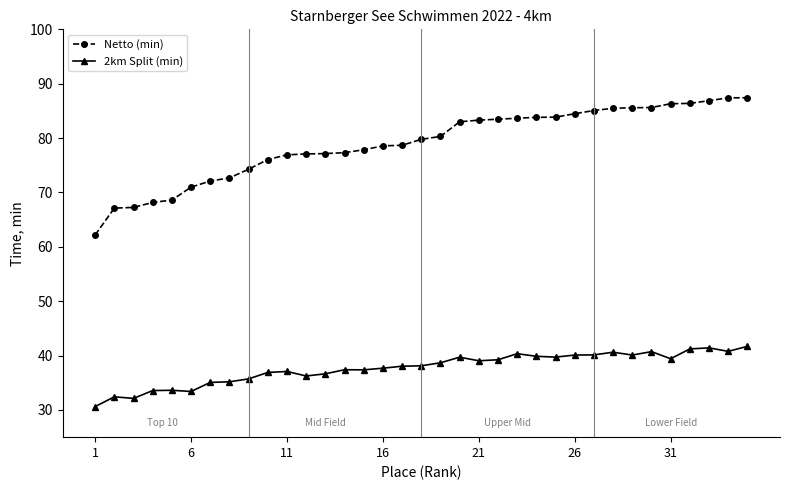

Which series has the largest range (max minus min)?

Netto (min)